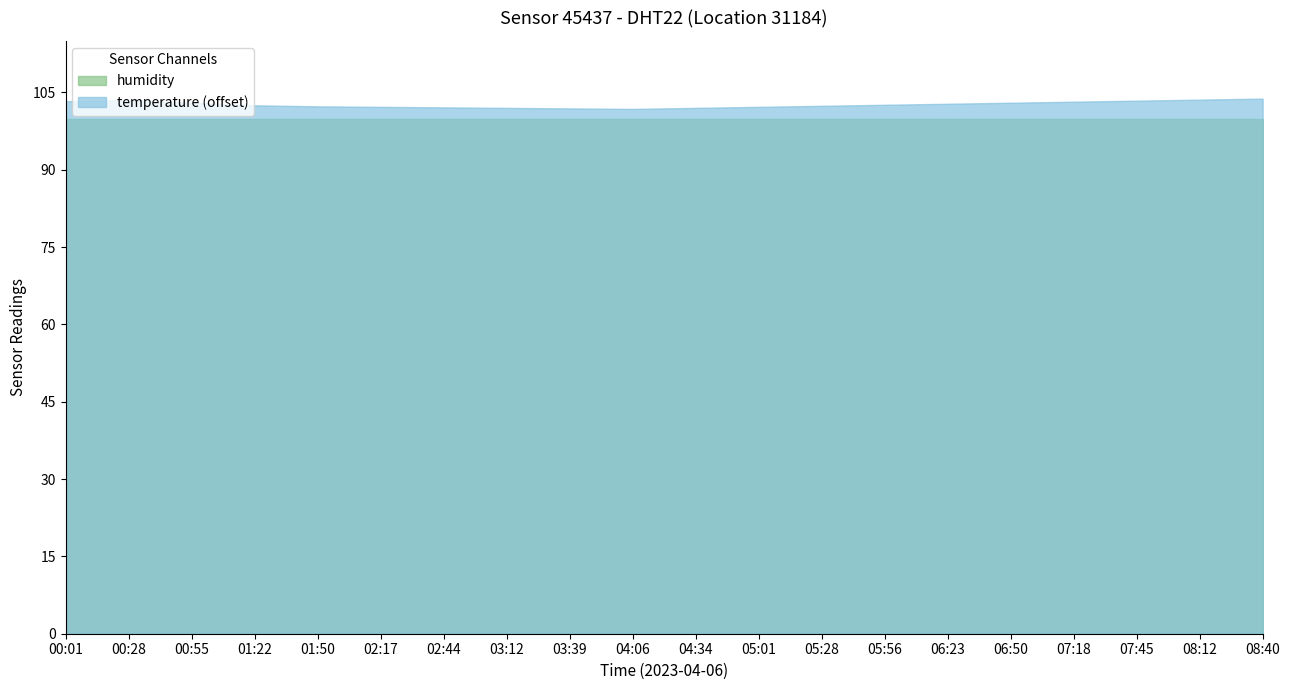

True or false: temperature and humidity cross at least once.

False